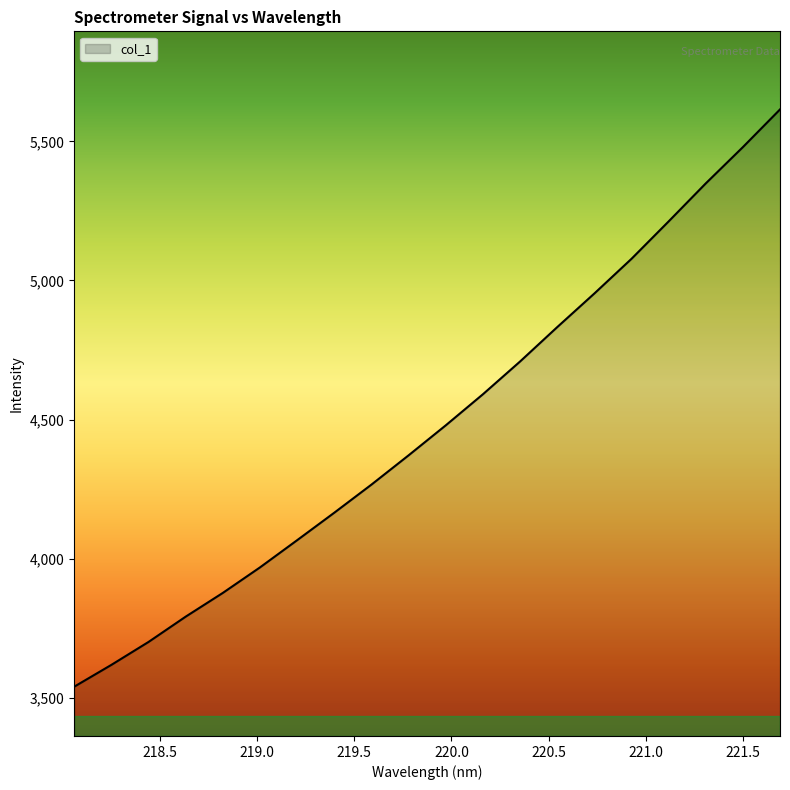

What is the minimum value shown in the chart?

3539.9